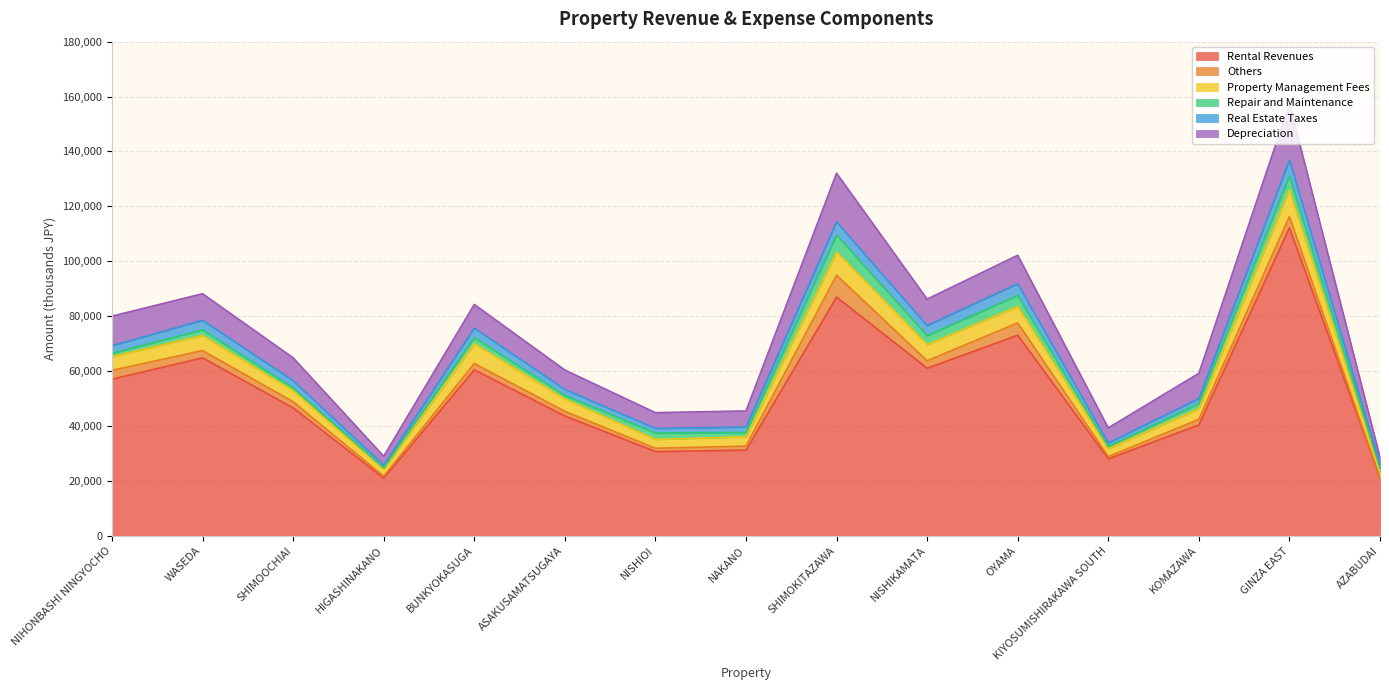

At which label does Property Management Fees reach its minimum?

AZABUDAI